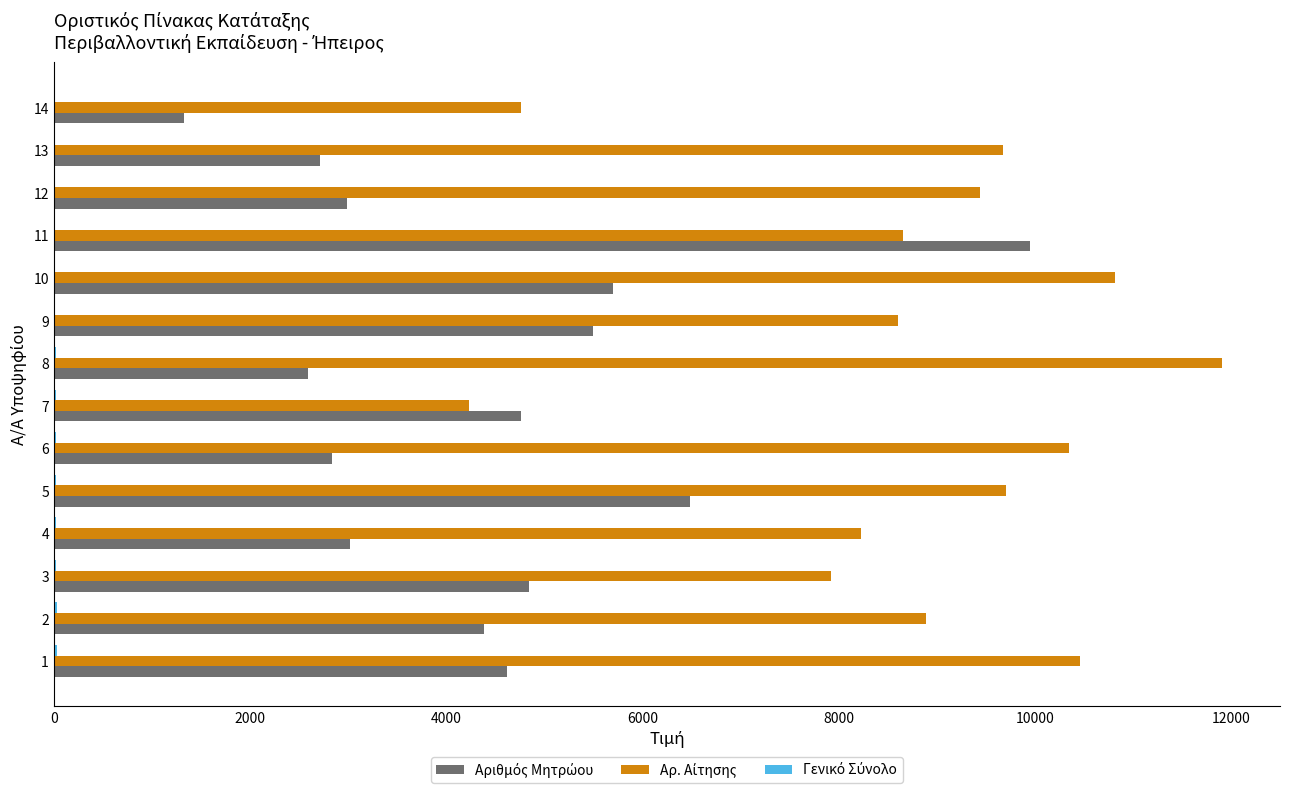

List the series in order of their peak value, highest first.

Αρ. Αίτησης, Αριθμός Μητρώου, Γενικό Σύνολο